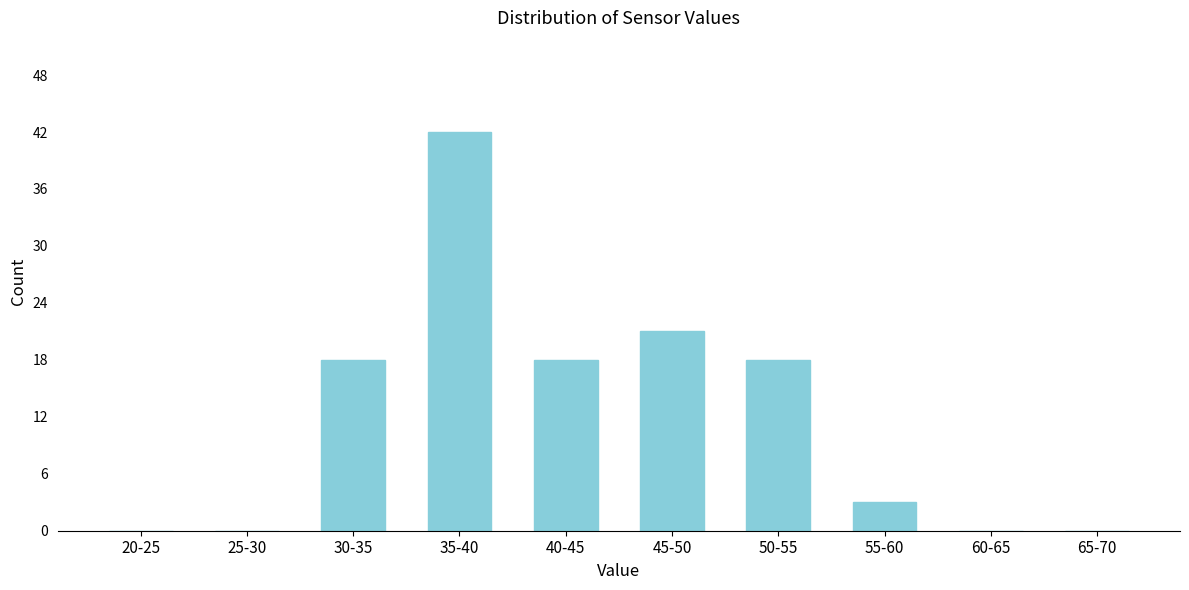

Reading left to right, list all the values displayed in this chart.

20-25=0	25-30=0	30-35=18	35-40=42	40-45=18	45-50=21	50-55=18	55-60=3	60-65=0	65-70=0